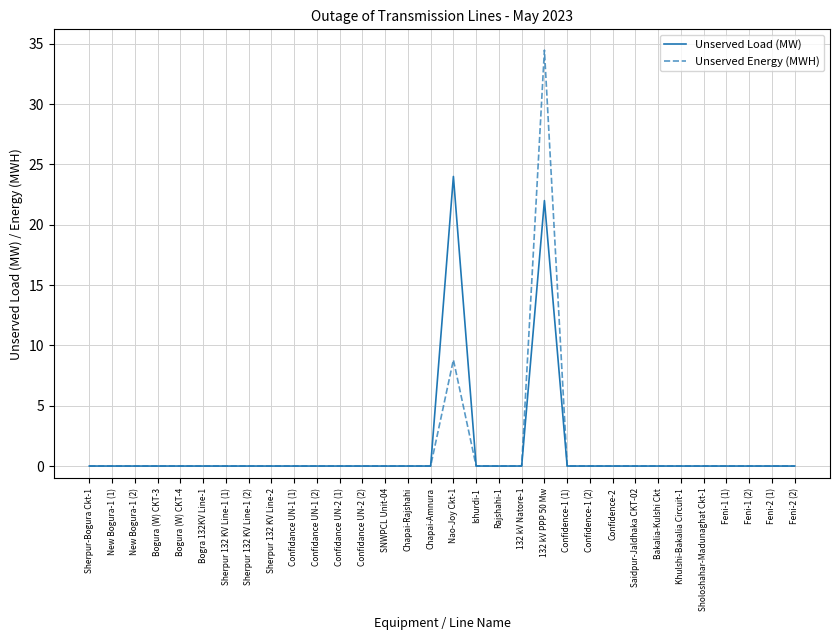

Reading left to right, list all the values displayed in this chart.

Unserved Load (MW): 0.0	0.0	0.0	0.0	0.0	0.0	0.0	0.0	0.0	0.0	0.0	0.0	0.0	0.0	0.0	0.0	24.0	0.0	0.0	0.0	22.0	0.0	0.0	0.0	0.0	0.0	0.0	0.0	0.0	0.0	0.0	0.0
Unserved Energy (MWH): 0.0	0.0	0.0	0.0	0.0	0.0	0.0	0.0	0.0	0.0	0.0	0.0	0.0	0.0	0.0	0.0	8.8	0.0	0.0	0.0	34.5	0.0	0.0	0.0	0.0	0.0	0.0	0.0	0.0	0.0	0.0	0.0